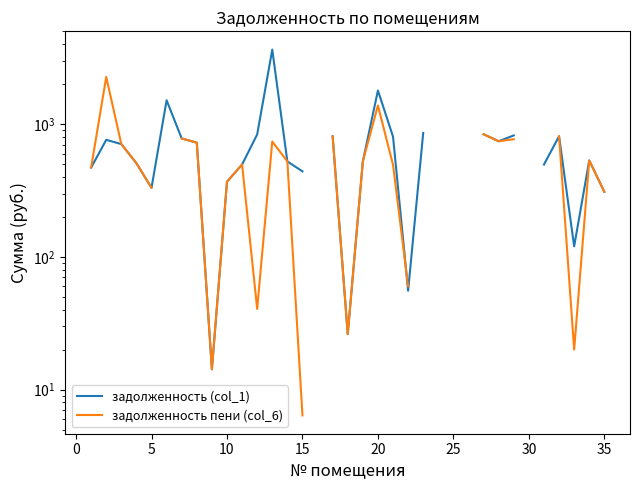

List the series in order of their overall mean, highest first.

задолженность (col_1), задолженность пени (col_6)